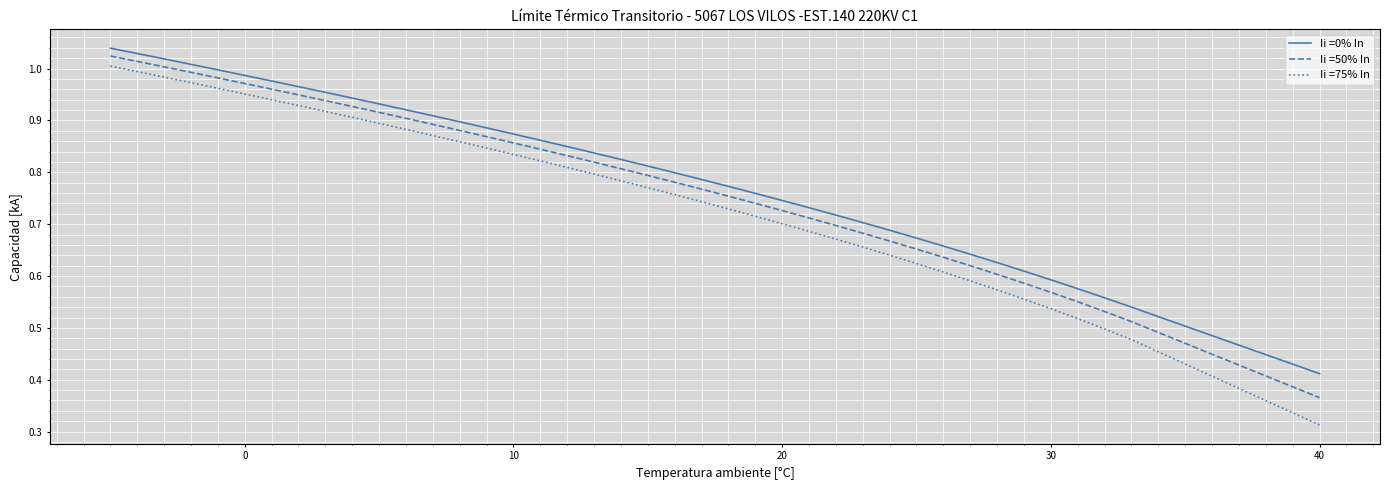

Which series has the largest range (max minus min)?

Ii =75% In